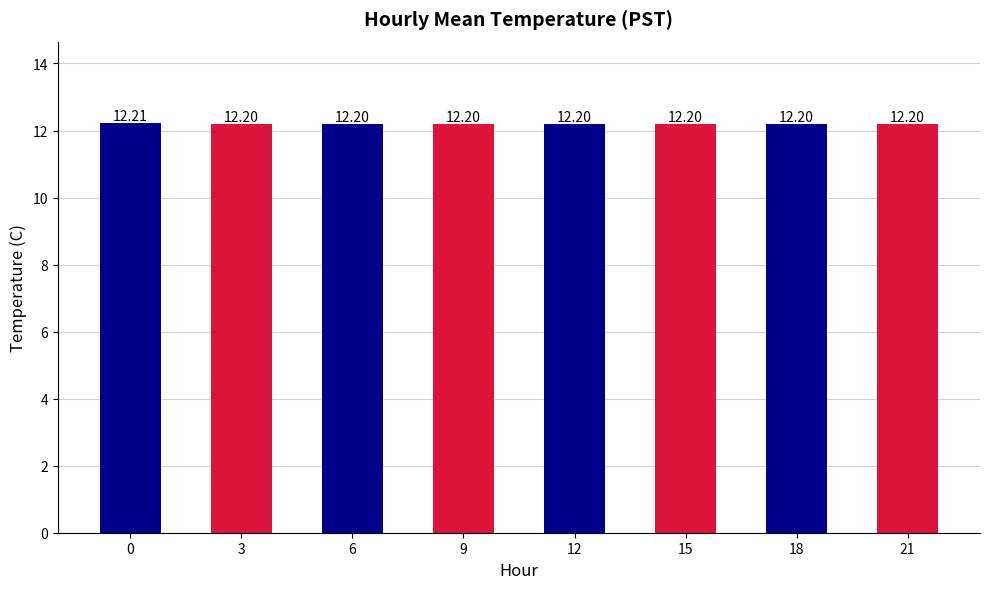

Reading left to right, extract all data points from this chart.

0=12.2	3=12.2	6=12.2	9=12.2	12=12.2	15=12.2	18=12.2	21=12.2